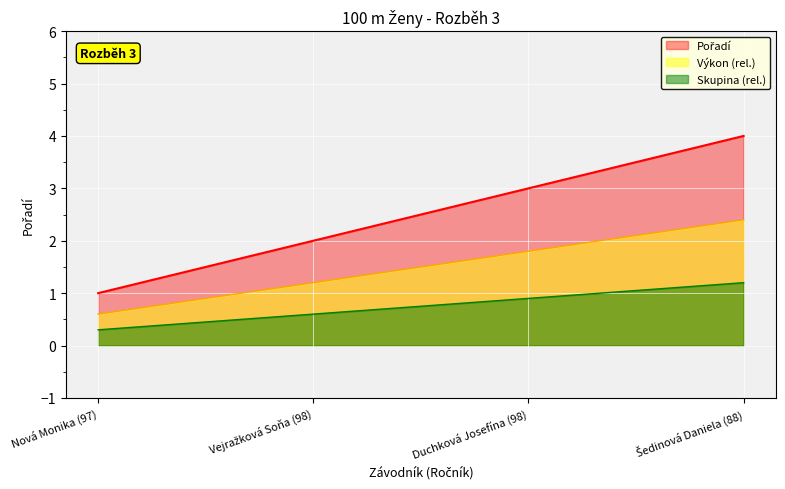

Reading left to right, list all the values displayed in this chart.

1	2	3	4